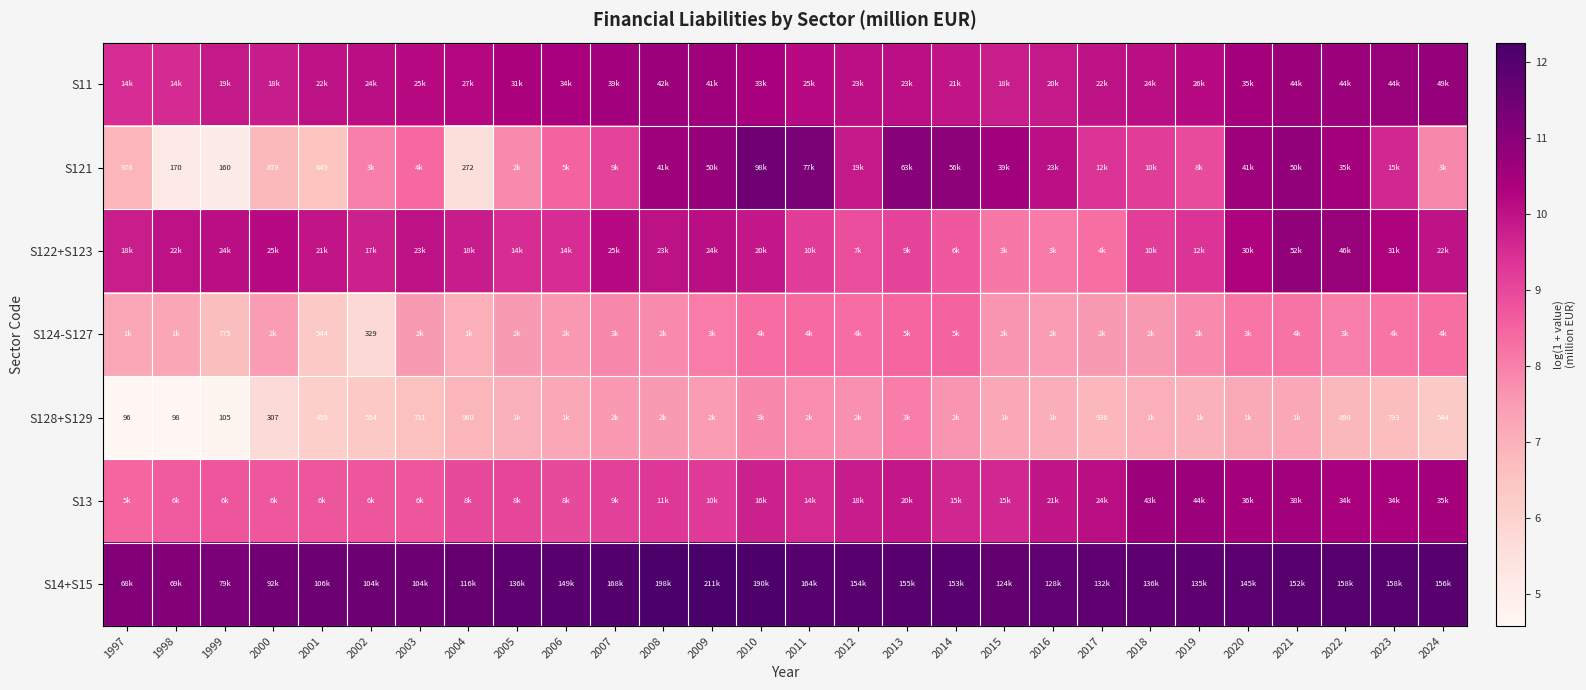

At 2023, list the series in order from smallest to largest.

S128+S129, S124-S127, S121, S122+S123, S13, S11, S14+S15